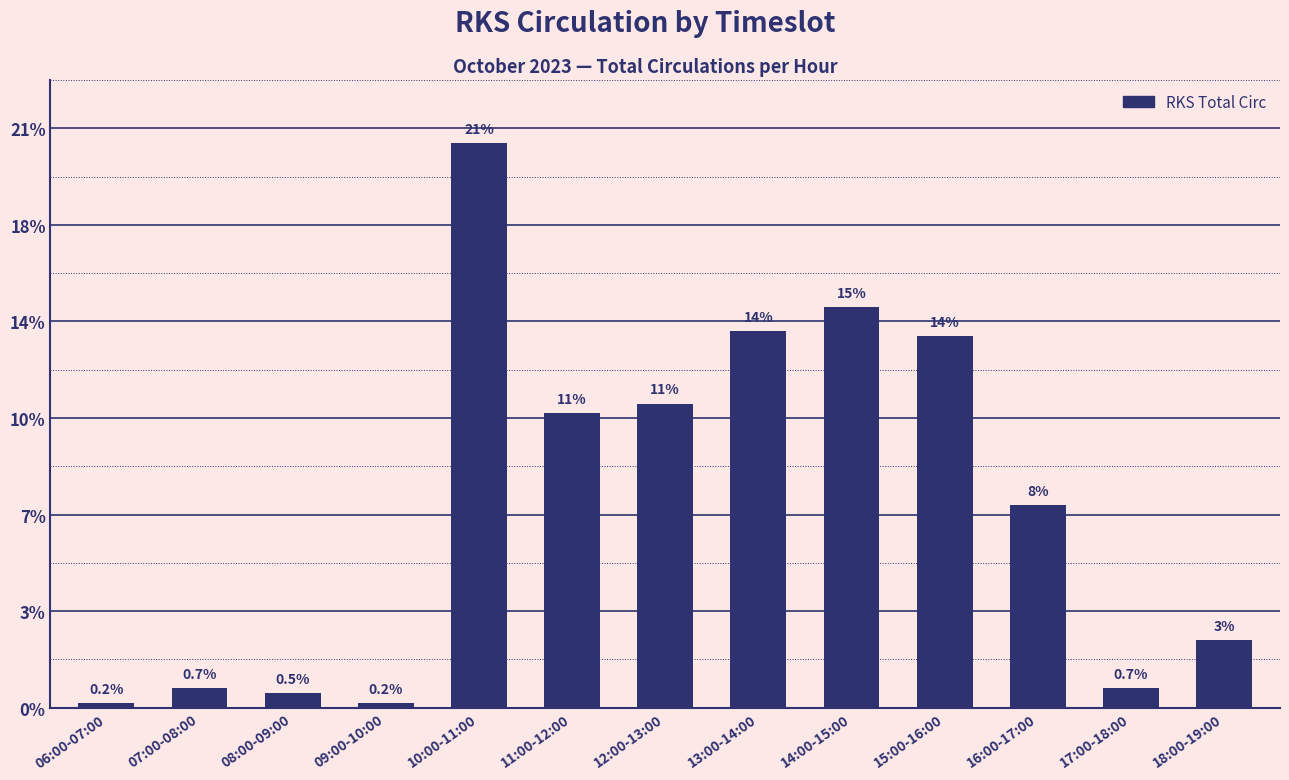

Is it true that the value at 10:00-11:00 is 154?

False